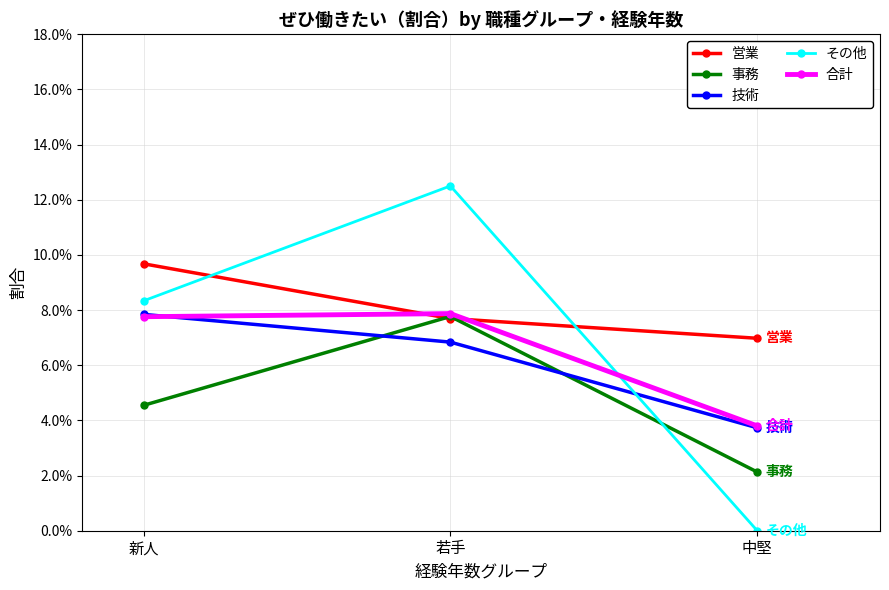

How many 技術 values are between 0 and 1?

3